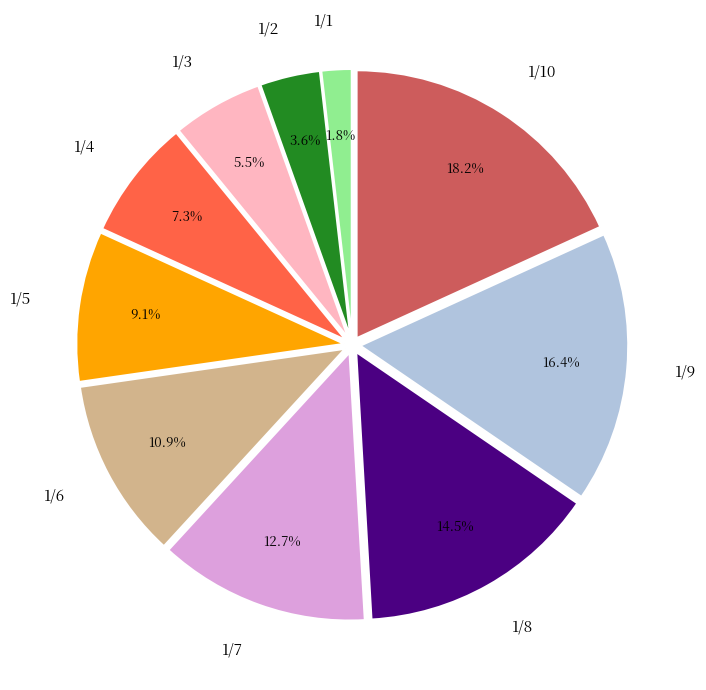

Combined, do 1/6 and 1/4 account for over 50%?

No